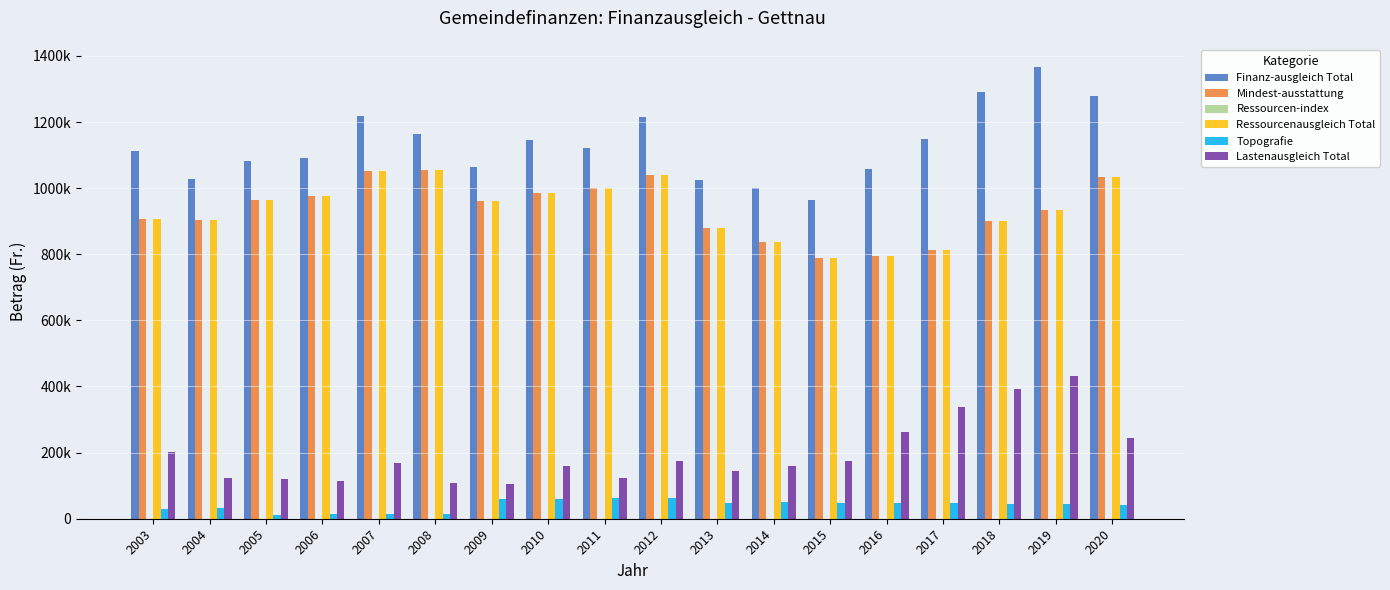

Does the chart contain stacked bars?

No